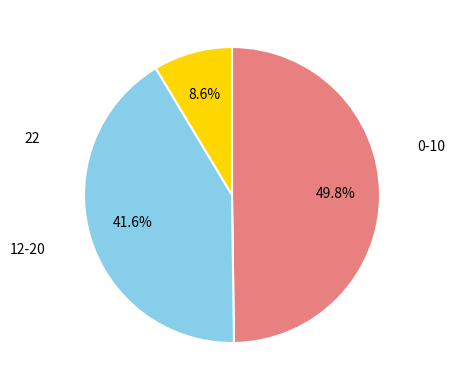

Does any single category account for the majority?

No